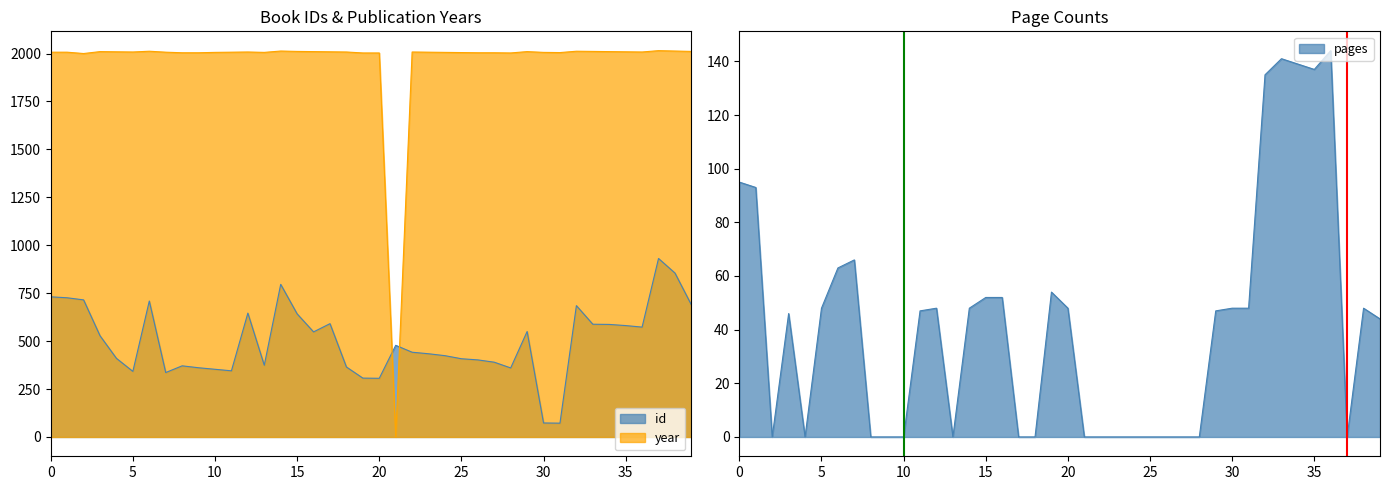

Which series has the largest range (max minus min)?

year